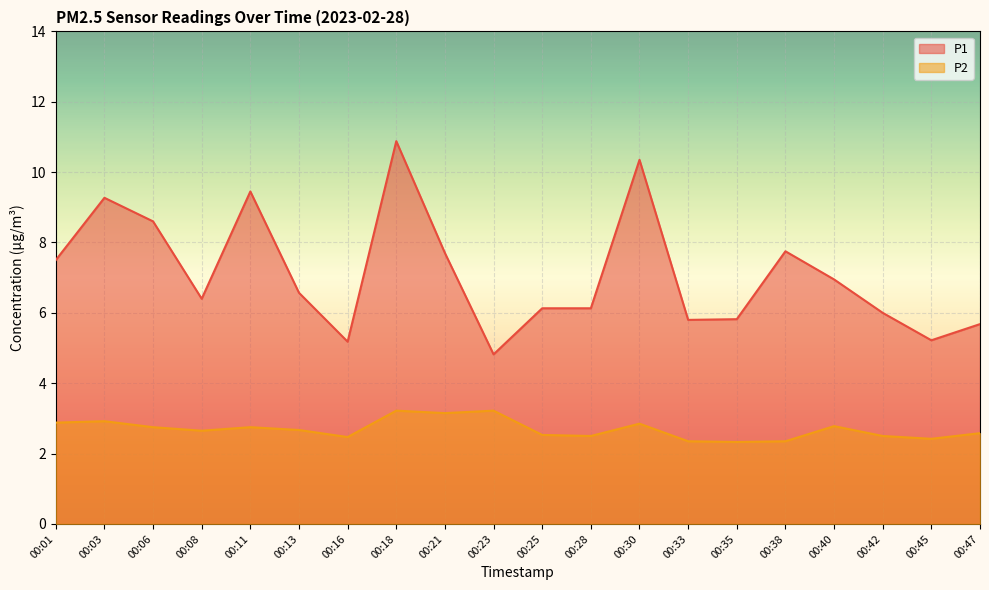

What is the minimum value shown in the chart?

2.3